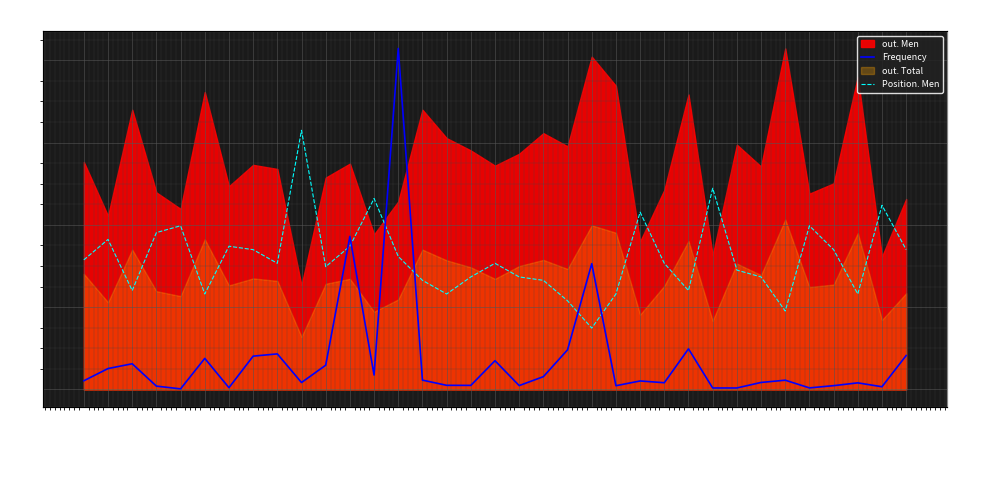

True or false: Frequency has more than 1 points higher than both neighbors.

True